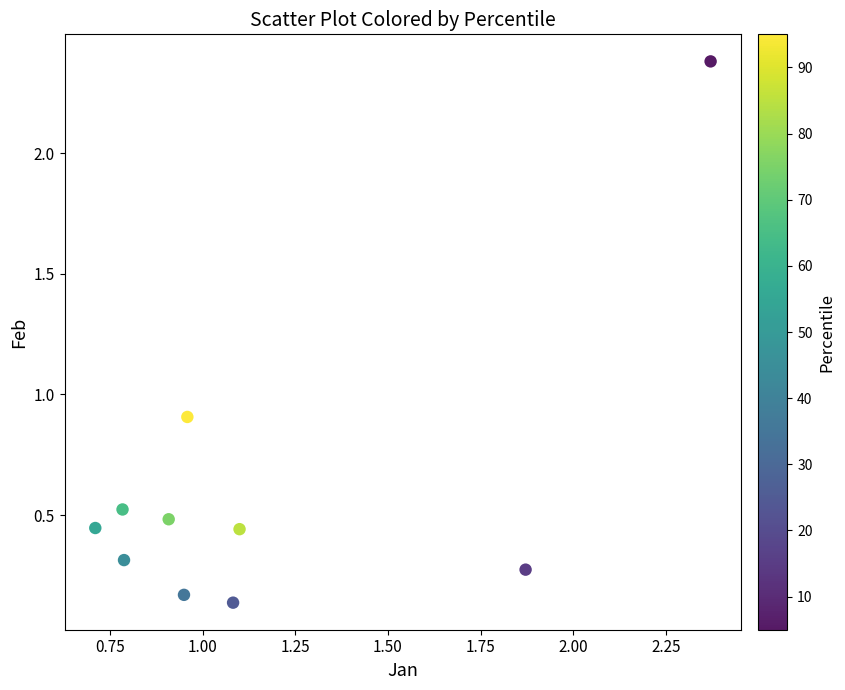

What Y value in the scatter plot is closest to 1?

0.9